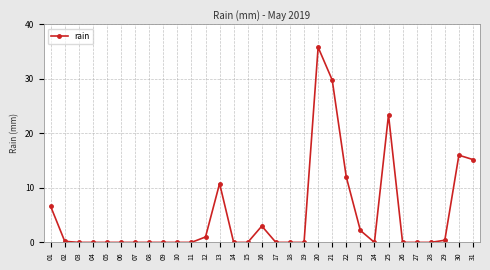

How many categories are shown in the chart?

31